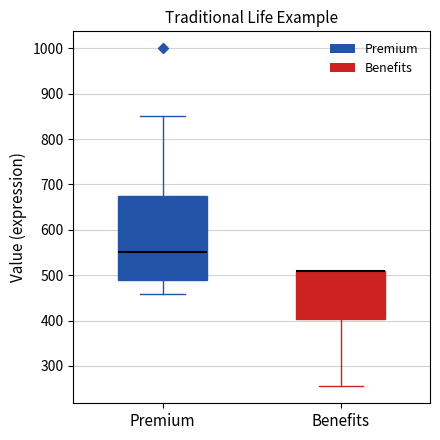

Which box is the tallest, from its lower edge to its upper edge?

Premium